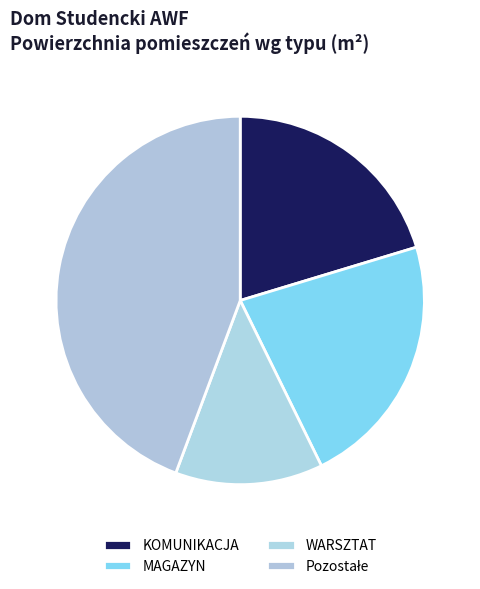

How many segments does this pie chart have?

4